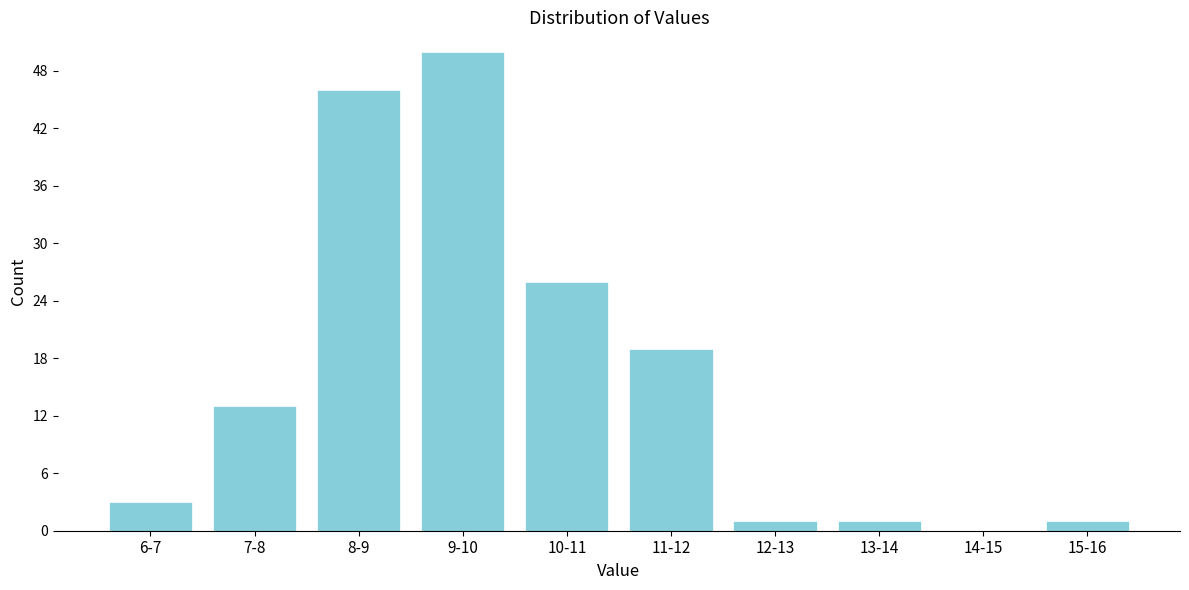

Reading right to left, what are all the values shown in this chart?

15-16=1	14-15=0	13-14=1	12-13=1	11-12=19	10-11=26	9-10=50	8-9=46	7-8=13	6-7=3